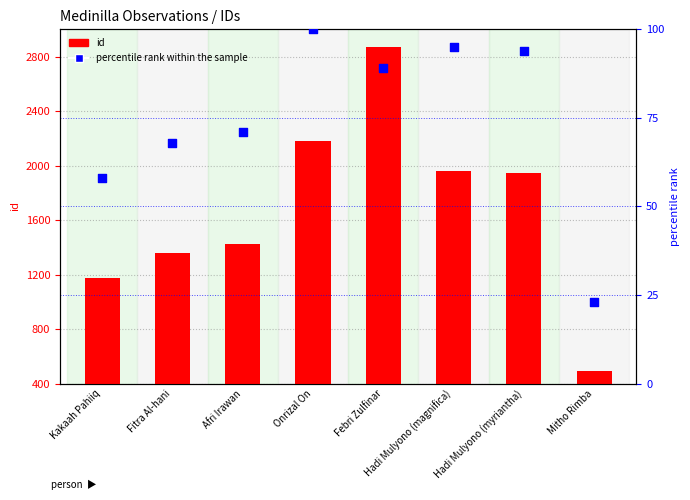

Is the value of percentile rank within the sample at Hadi Mulyono (myriantha) greater than the value of id at Onrizal On?

No